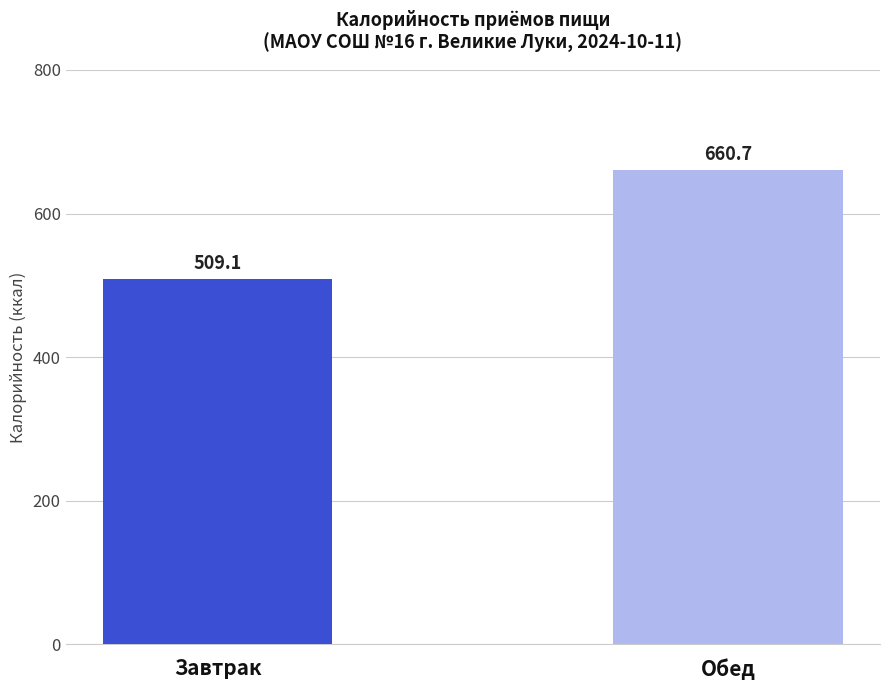

What is the maximum value shown in the chart?

660.7